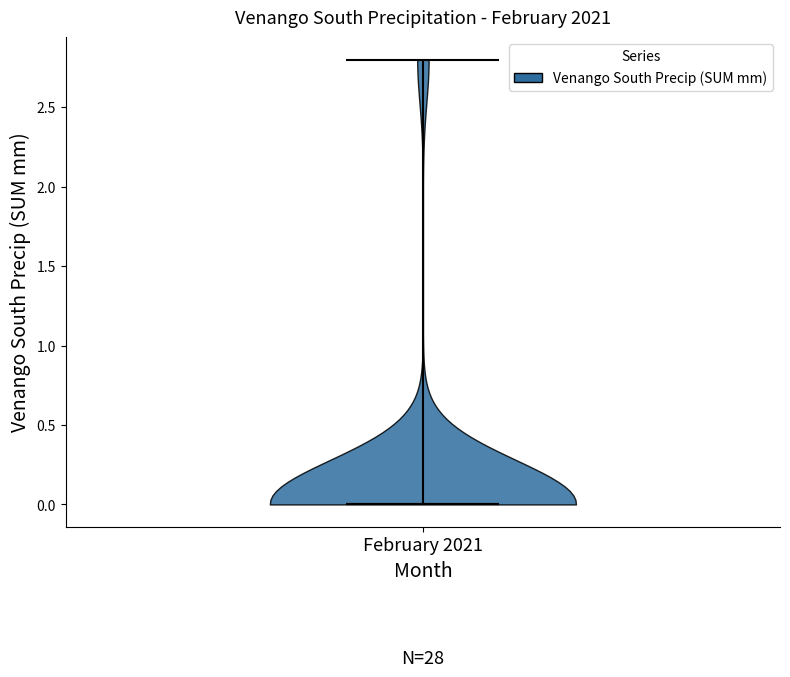

Read this violin plot against the y-axis: where its median line is, and the lowest and highest points the violin reaches. The values are not printed on the chart, so give them approximately, as read against the axis.

median line 0.0, lowest point 0.0, highest point 2.8